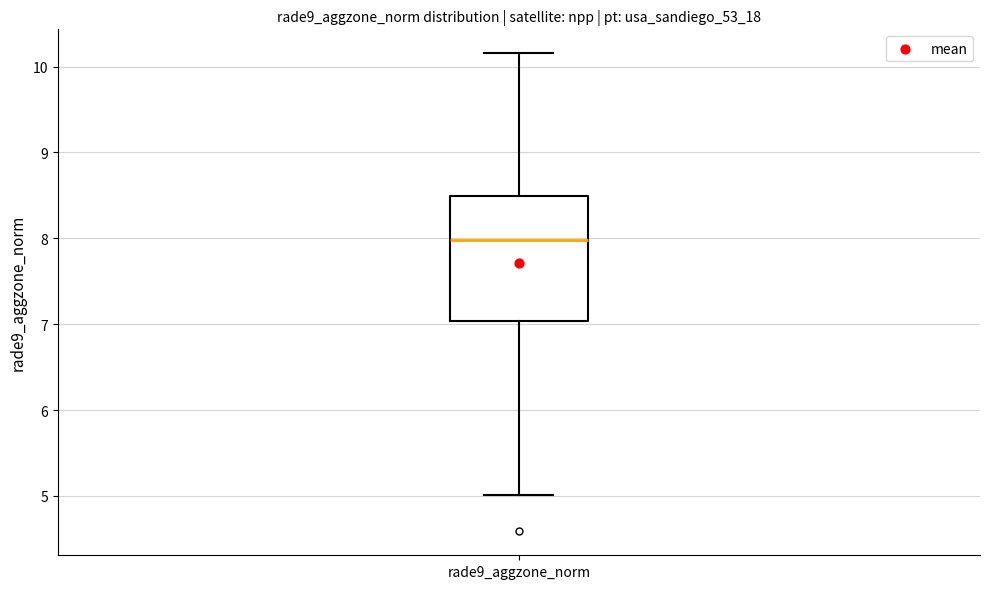

Where does the upper whisker of the box for rade9_aggzone_norm end on the y-axis? The values are not printed on the chart, so give them approximately, as read against the axis.

10.2